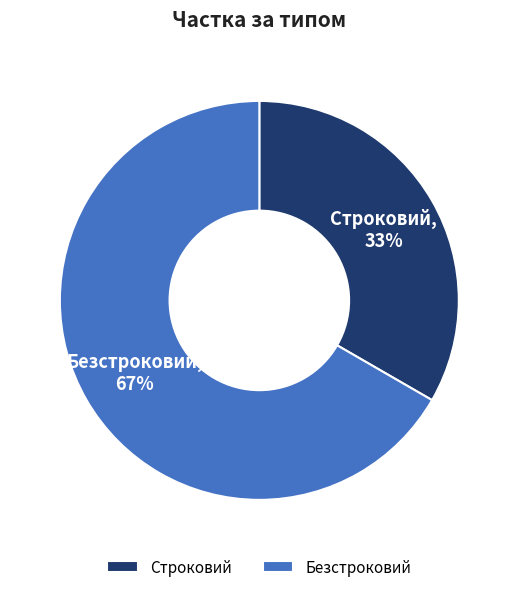

Does any single category account for the majority?

Yes